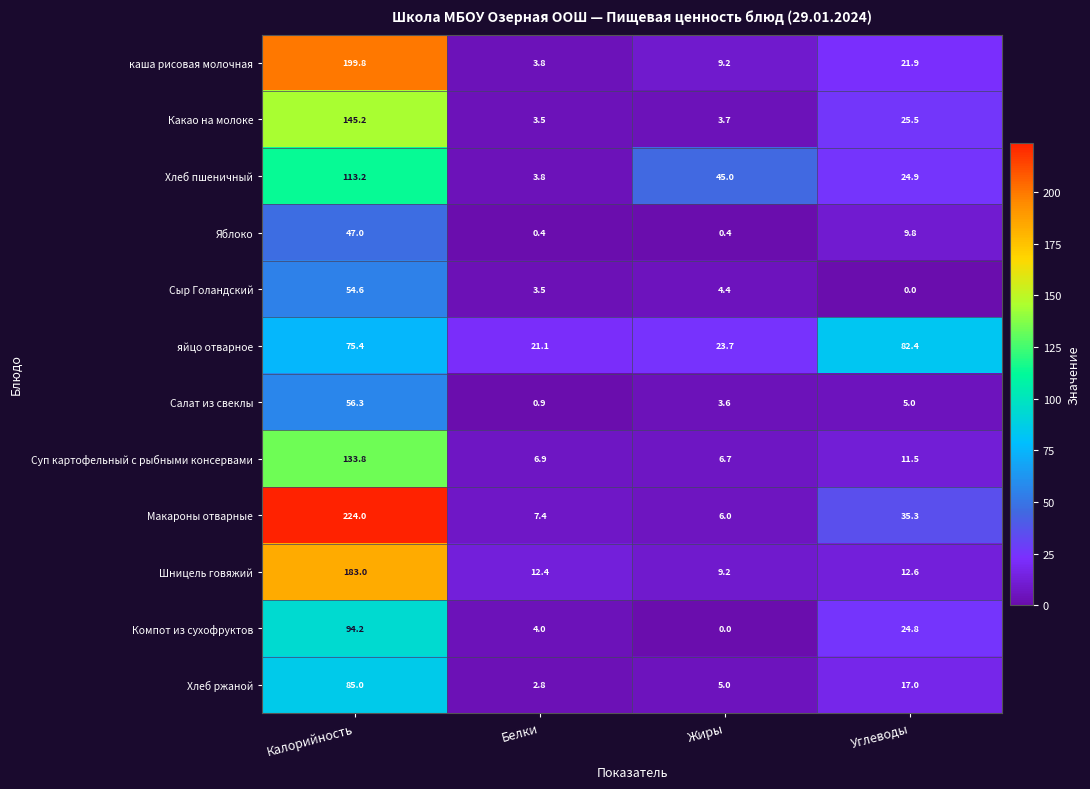

What is the total value across all series at Жиры?

116.9